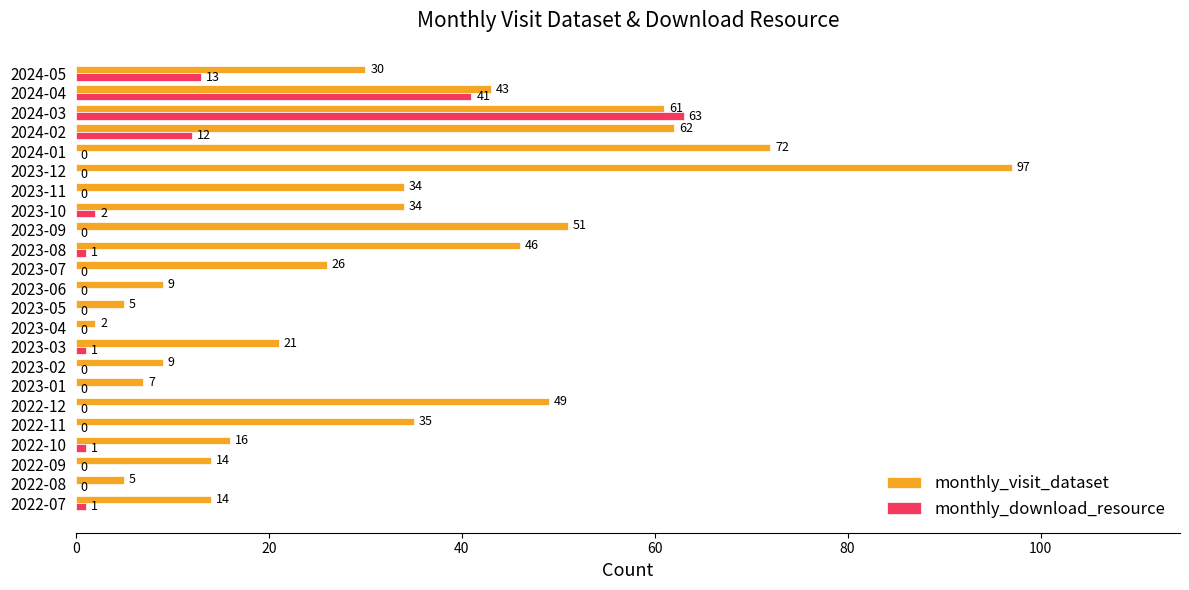

Which series has the largest total across all categories?

monthly_visit_dataset